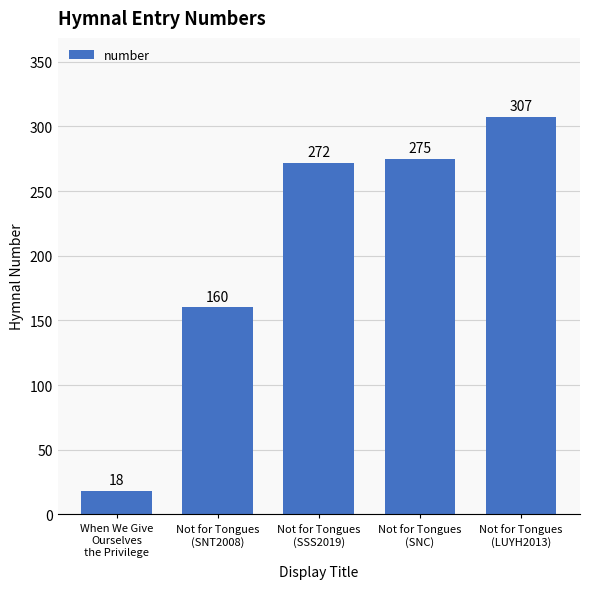

At which category does the chart reach its peak across all series?

Not for Tongues
(LUYH2013)